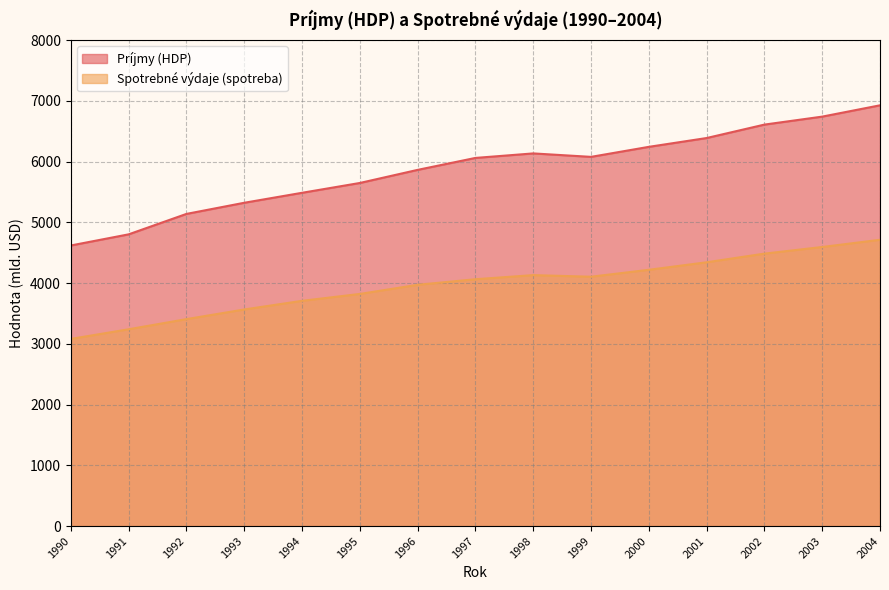

Where is the first local minimum for Príjmy (HDP)?

1999